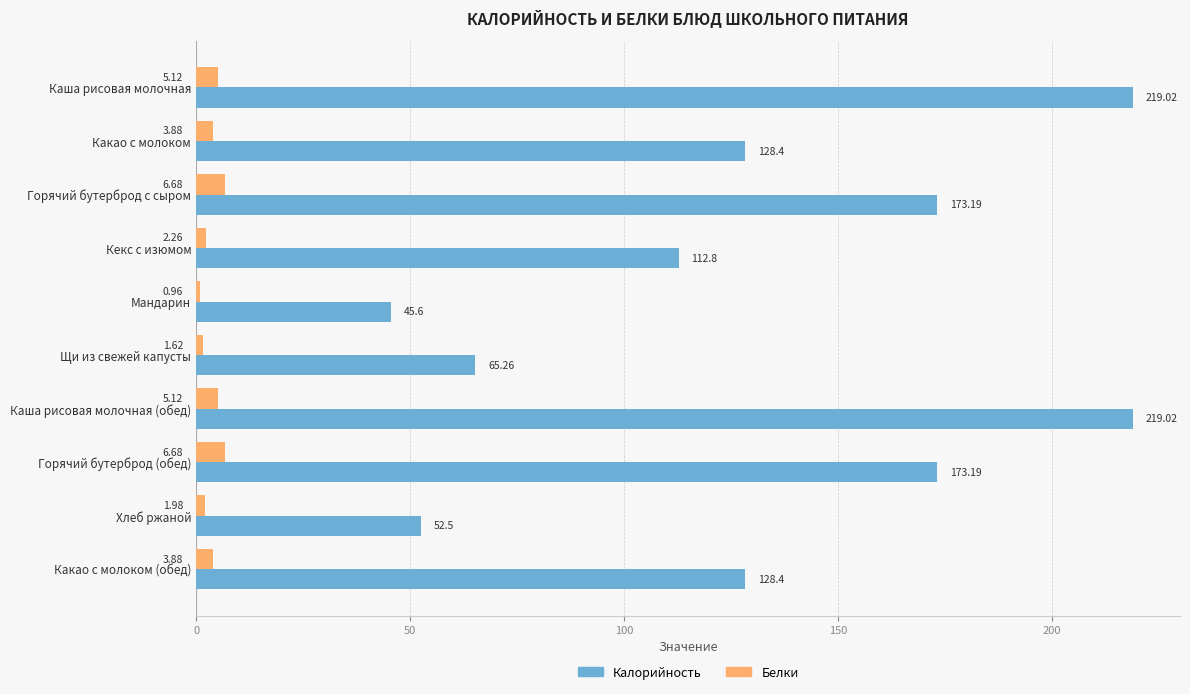

What are all the series names shown in the legend?

Калорийность, Белки